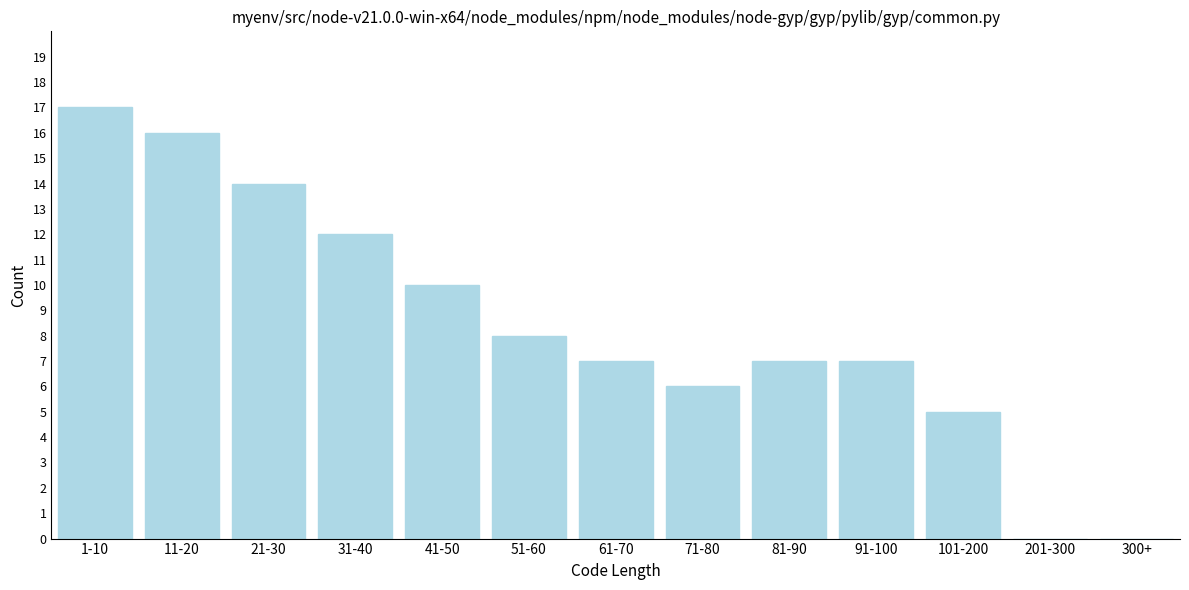

Reading left to right, what are all the values shown in this chart?

1-10=17	11-20=16	21-30=14	31-40=12	41-50=10	51-60=8	61-70=7	71-80=6	81-90=7	91-100=7	101-200=5	201-300=0	300+=0